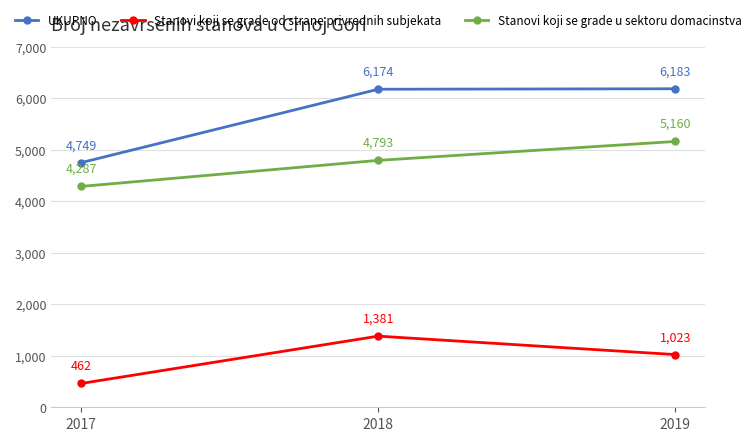

List the series in order of their overall mean, lowest first.

Stanovi koji se grade od strane privrednih subjekata, Stanovi koji se grade u sektoru domacinstva, UKUPNO